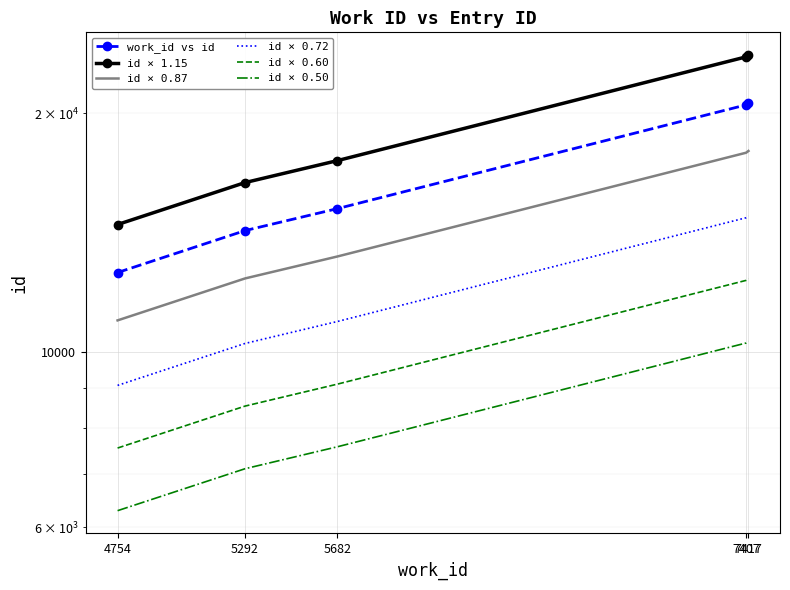

What are all the series names shown in the legend?

work_id vs id, id × 1.15, id × 0.87, id × 0.72, id × 0.60, id × 0.50